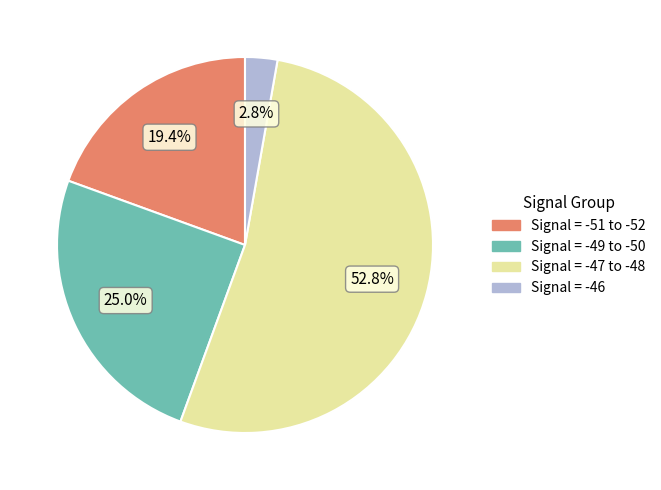

Does any single category account for the majority?

Yes